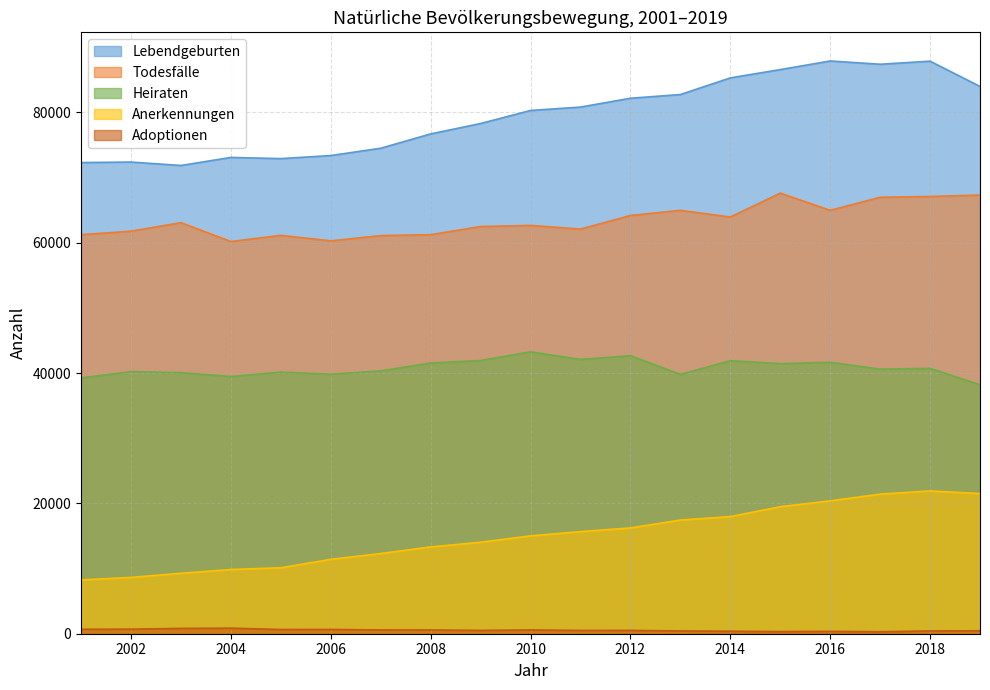

True or false: Anerkennungen and Heiraten intersect in this chart.

False